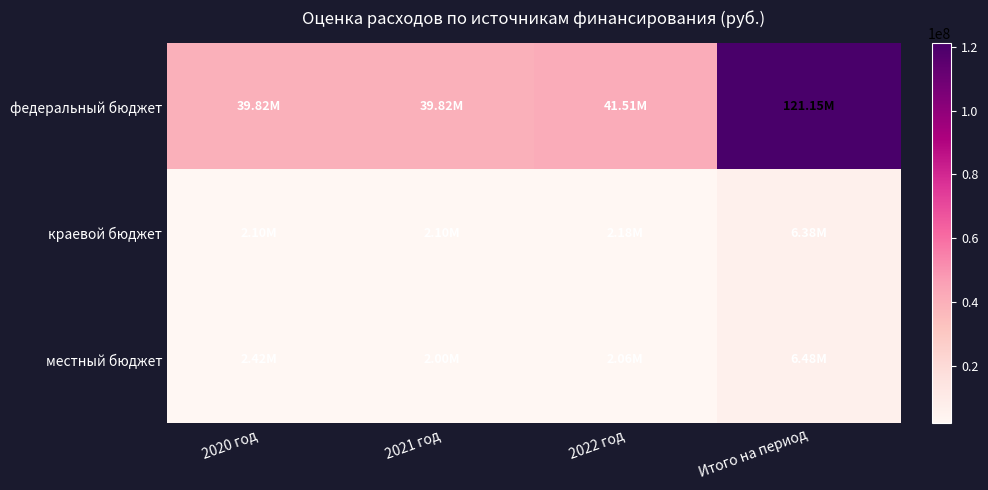

What is the difference between the highest and lowest values at 2022 год?

39454120.4